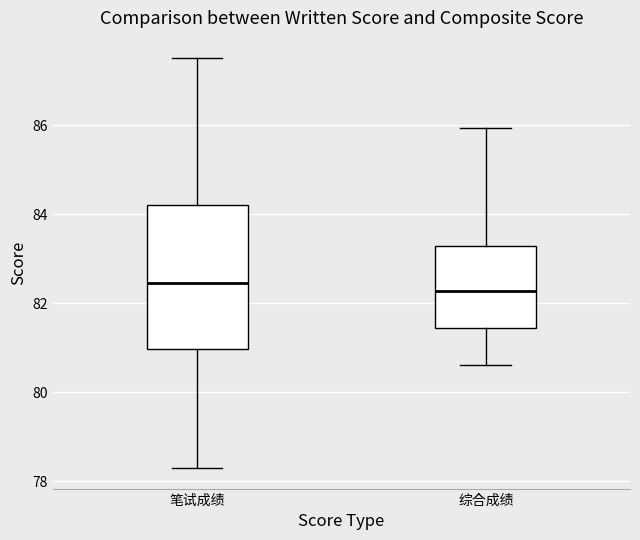

Reading left to right, read every box against the y-axis: the position of its median line, the range the box covers, and the ends of its whiskers. The values are not printed on the chart, so give them approximately, as read against the axis.

笔试成绩: median 82.4, box 81.0 to 84.2, whiskers 78.4 to 87.6
综合成绩: median 82.2, box 81.4 to 83.2, whiskers 80.6 to 86.0